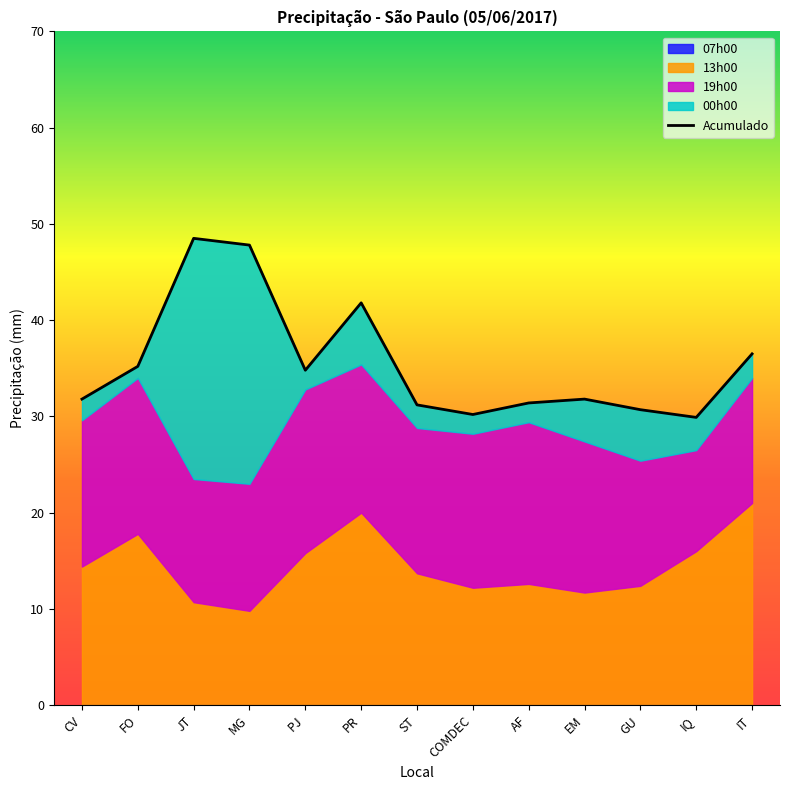

Is the value of 07h00 at COMDEC greater than the value of 19h00 at PR?

No